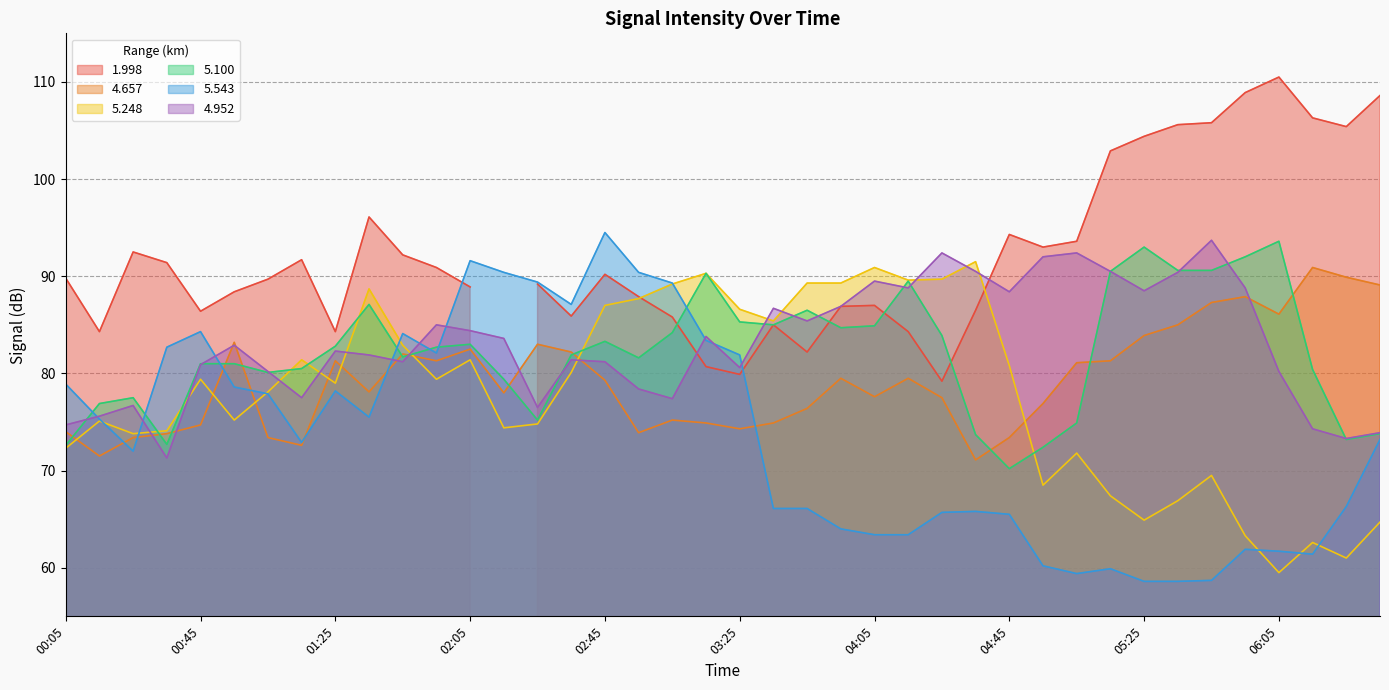

Where is the first local maximum for 5.100?

00:25